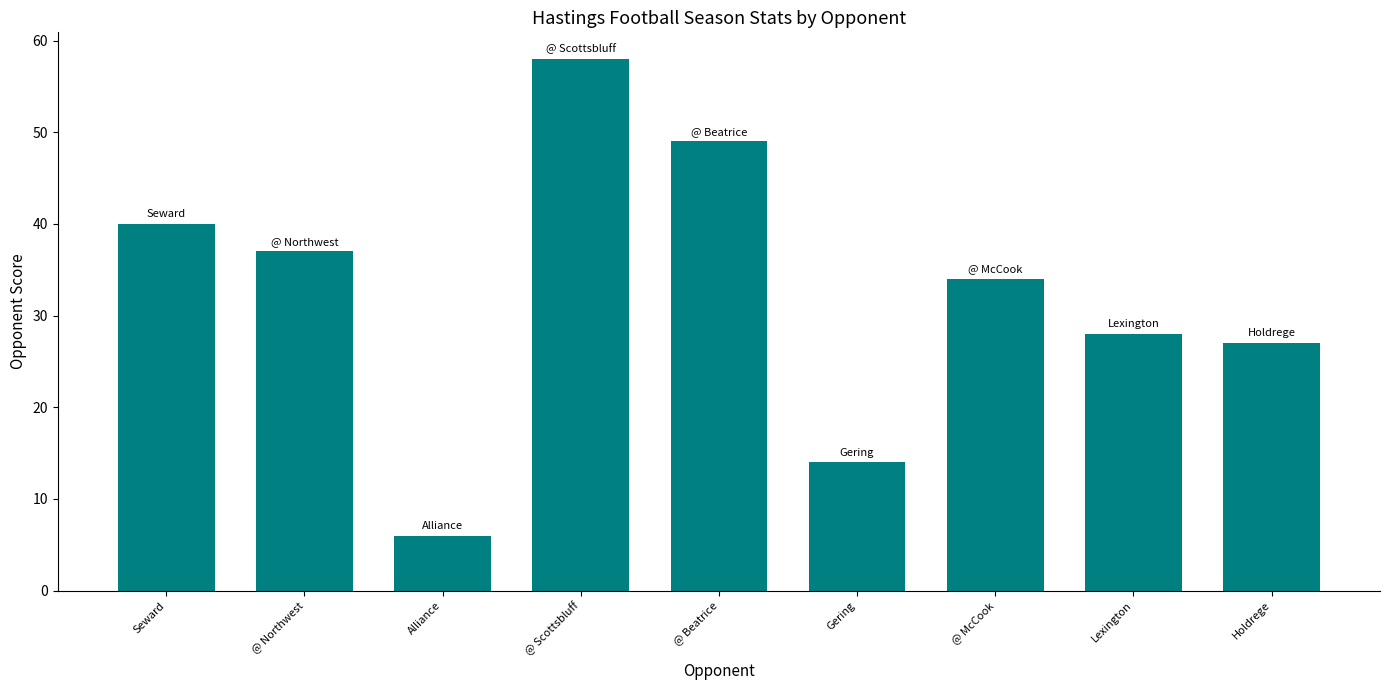

List the labels in order of value, smallest first.

Alliance, Gering, Holdrege, Lexington, @ McCook, @ Northwest, Seward, @ Beatrice, @ Scottsbluff